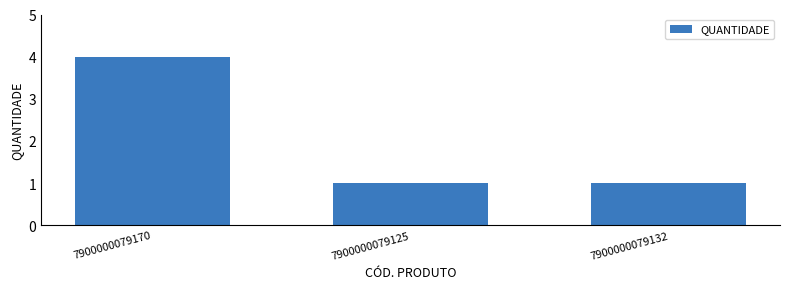

What is the difference between the maximum and second lowest values?

3